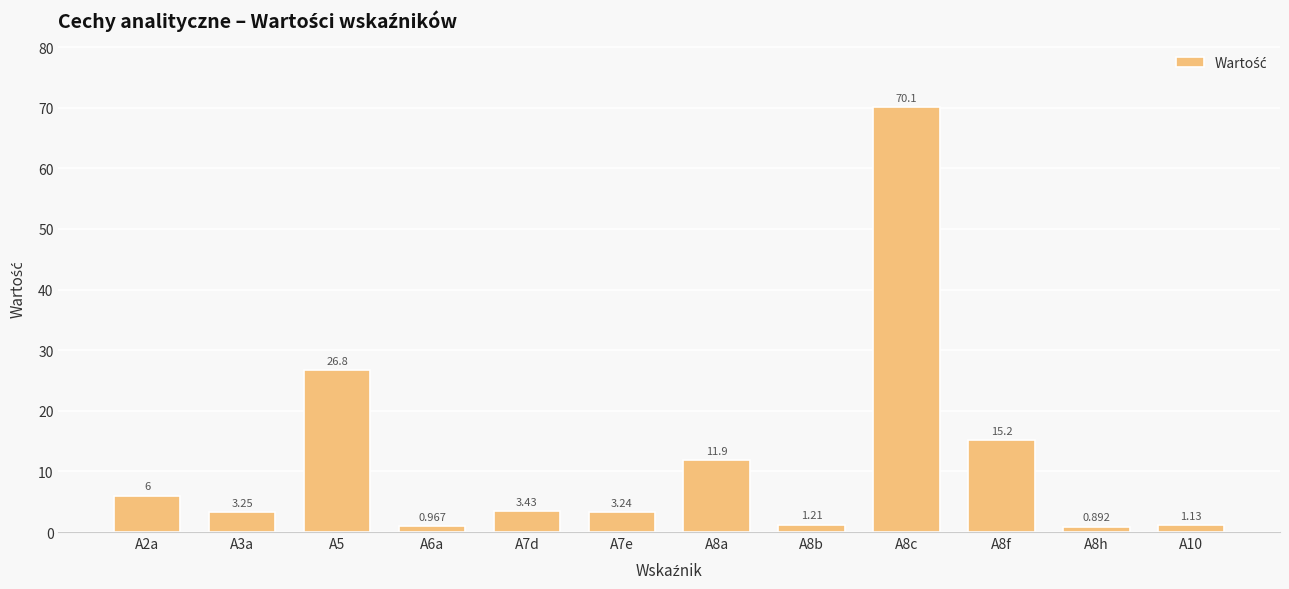

The chart shows a value of 38.4 at A8c. True or false?

False